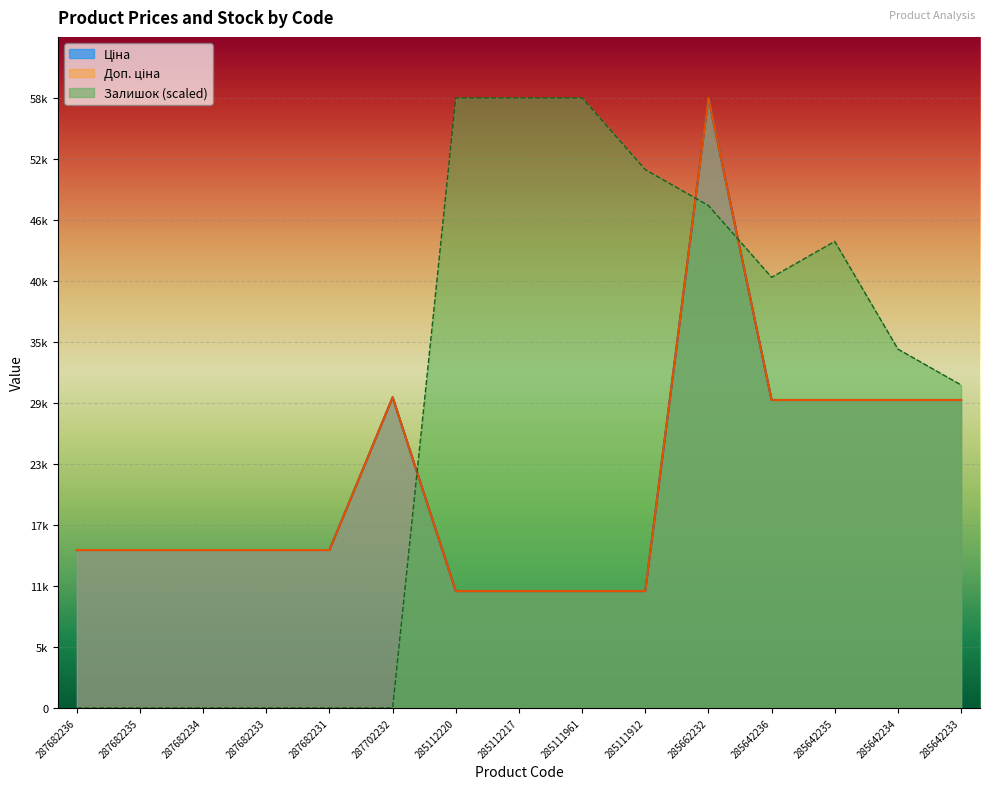

What is the total value across all series at 285642234?

93351.5